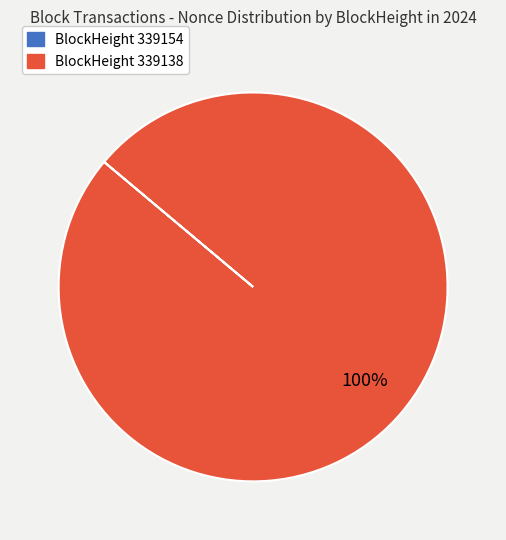

Is there a majority slice in this chart?

Yes